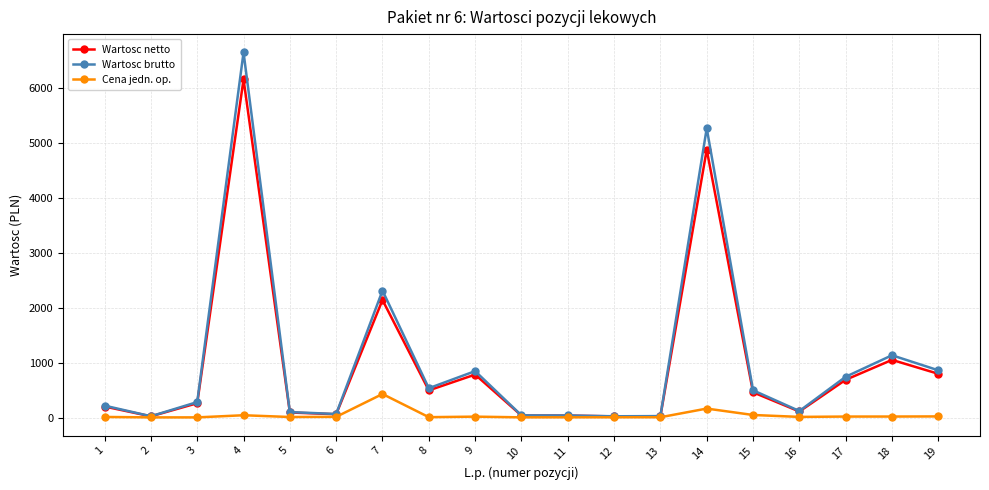

What is the difference between the highest and lowest values at 3?

279.1